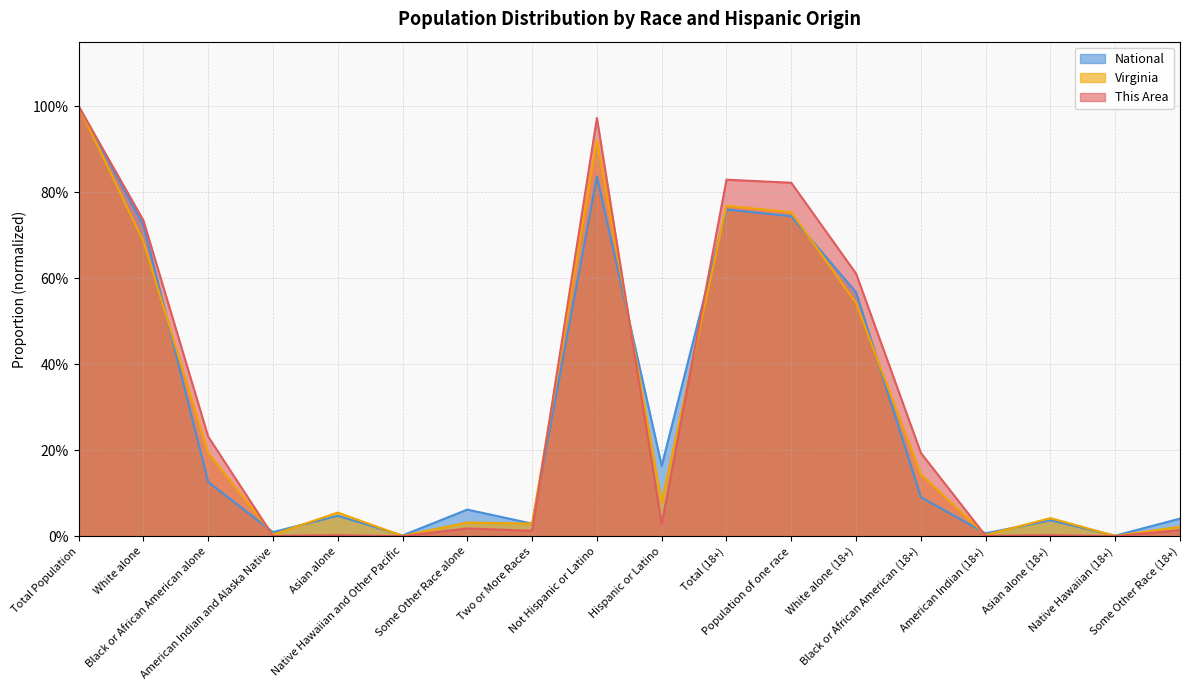

True or false: National has more than 1 points higher than both neighbors.

True